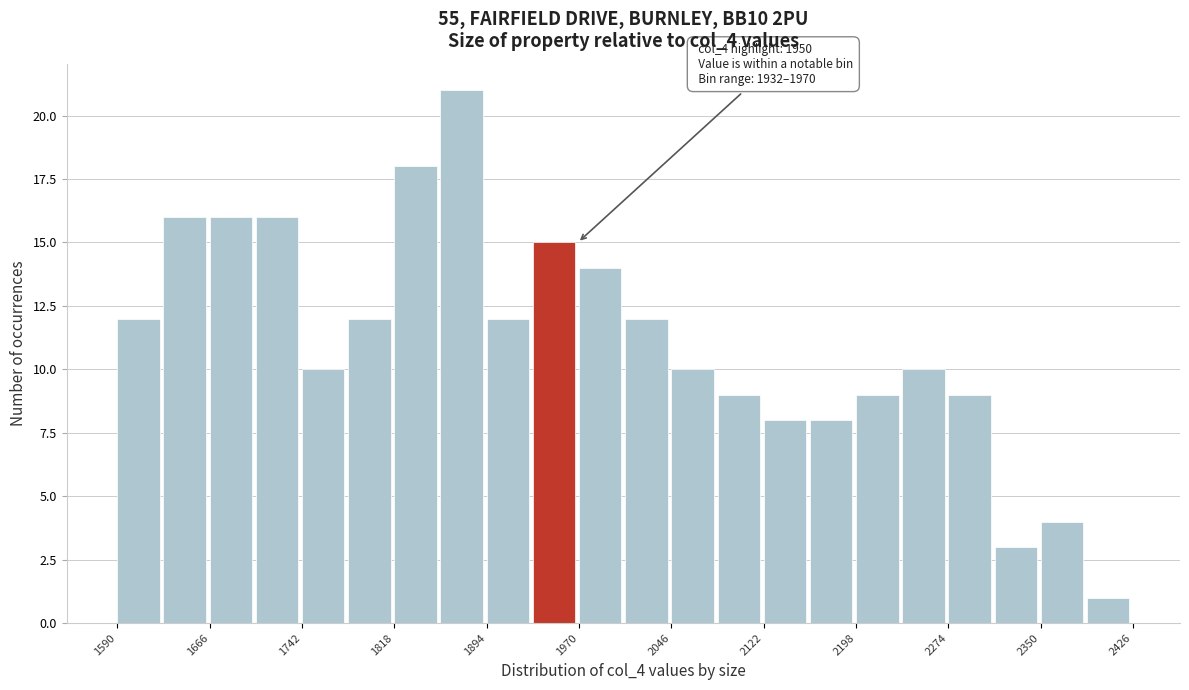

Read against the x-axis, roughly where is the centre of the tallest bar?

1870